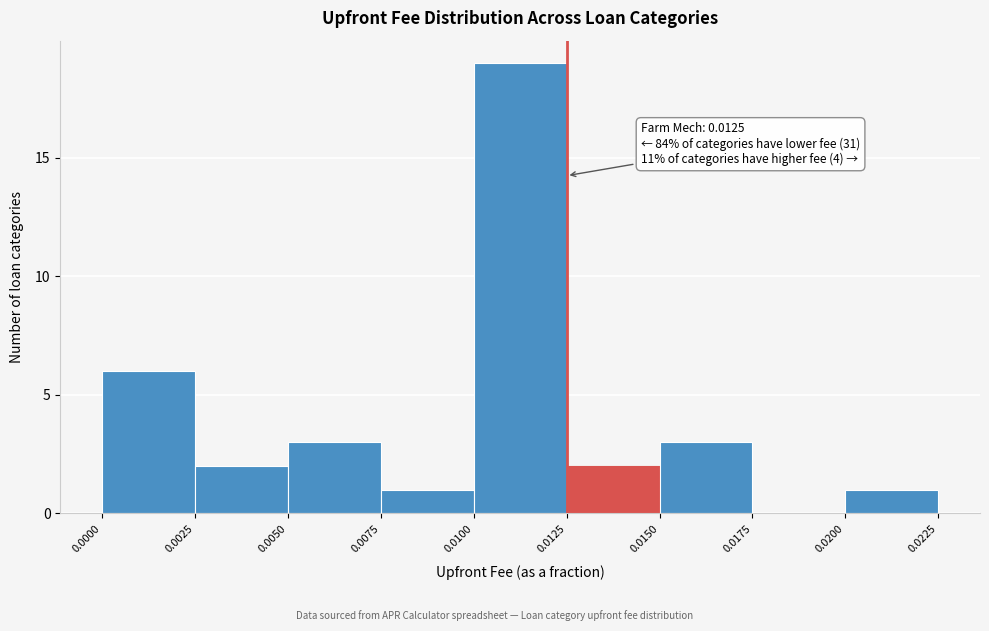

Over which range of the x-axis is the bar tallest?

0.0100 to 0.0125